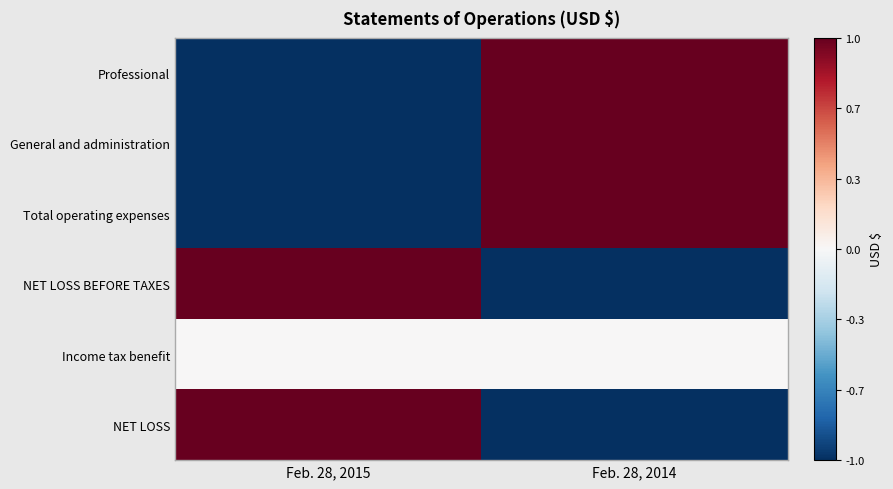

Which series has the largest range (max minus min)?

Professional